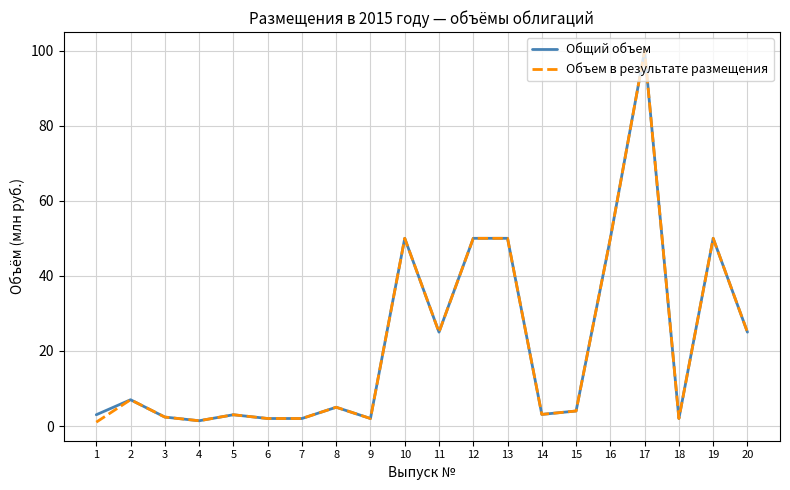

Which category has the highest value across all series?

17